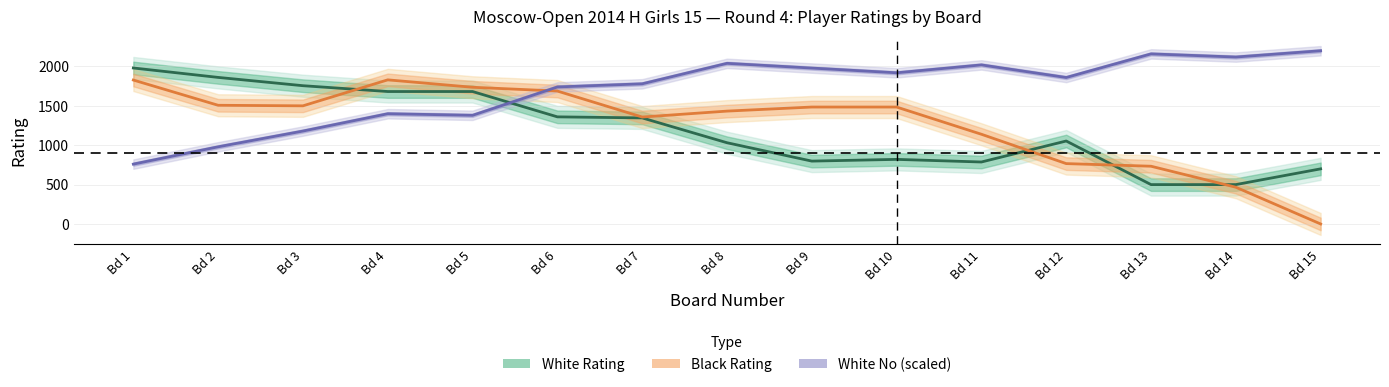

Is it true that Black Rating equals 1485.0 at Bd 10?

True